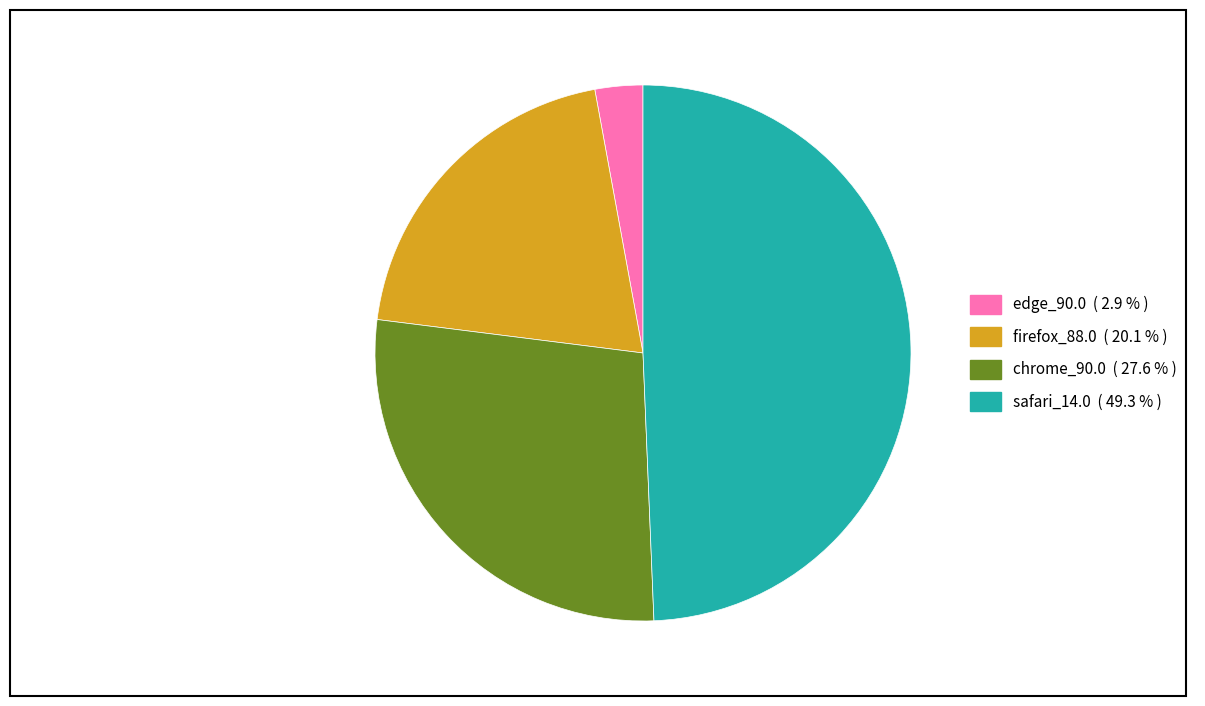

Between chrome_90.0 and firefox_88.0, which is larger?

chrome_90.0